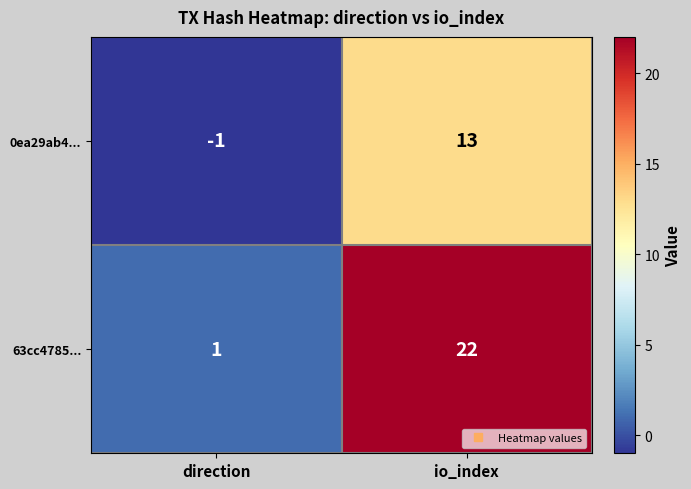

Between direction and io_index, which series saw the biggest shift?

63cc4785...